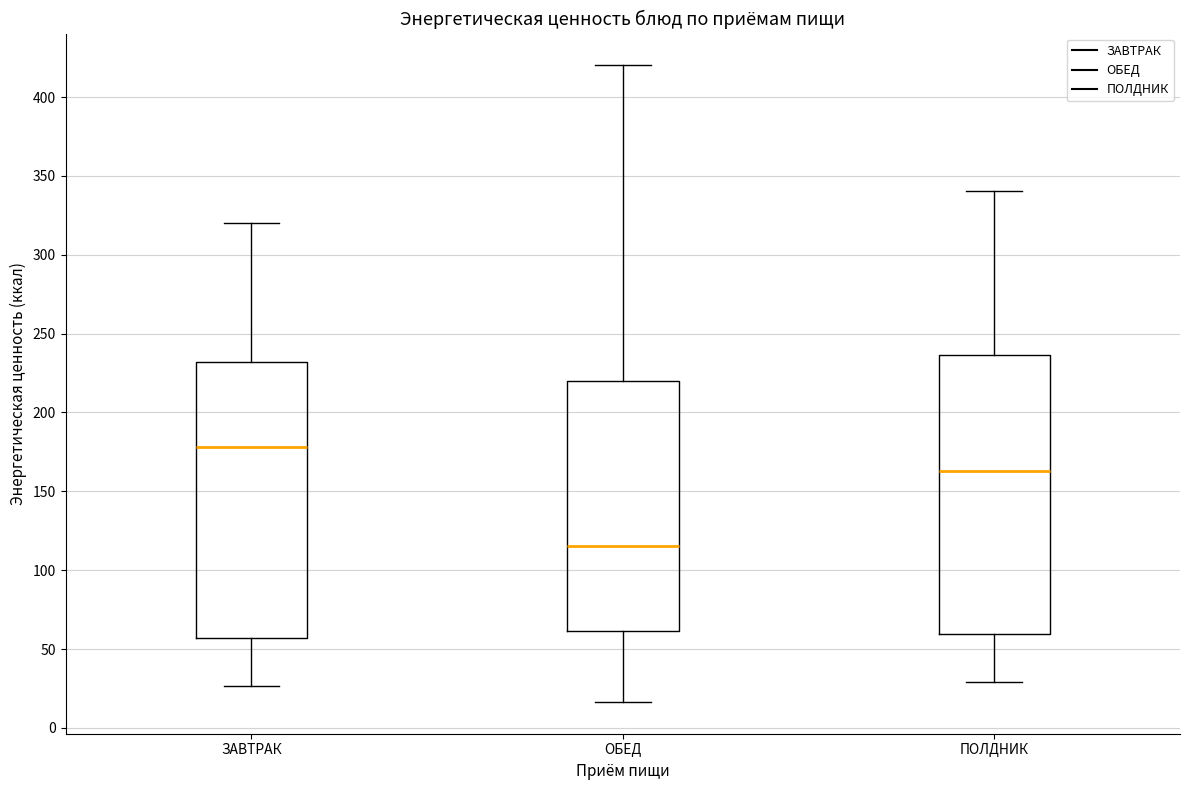

Where does the lower whisker of the box for ПОЛДНИК end on the y-axis? The values are not printed on the chart, so give them approximately, as read against the axis.

30